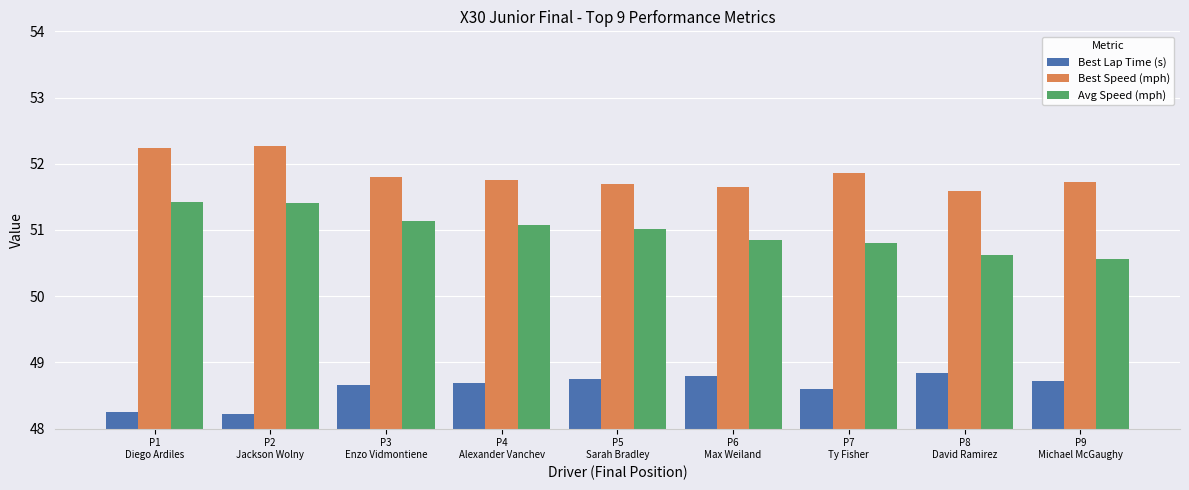

Count the Best Speed (mph) values in the range 51 to 52.

7